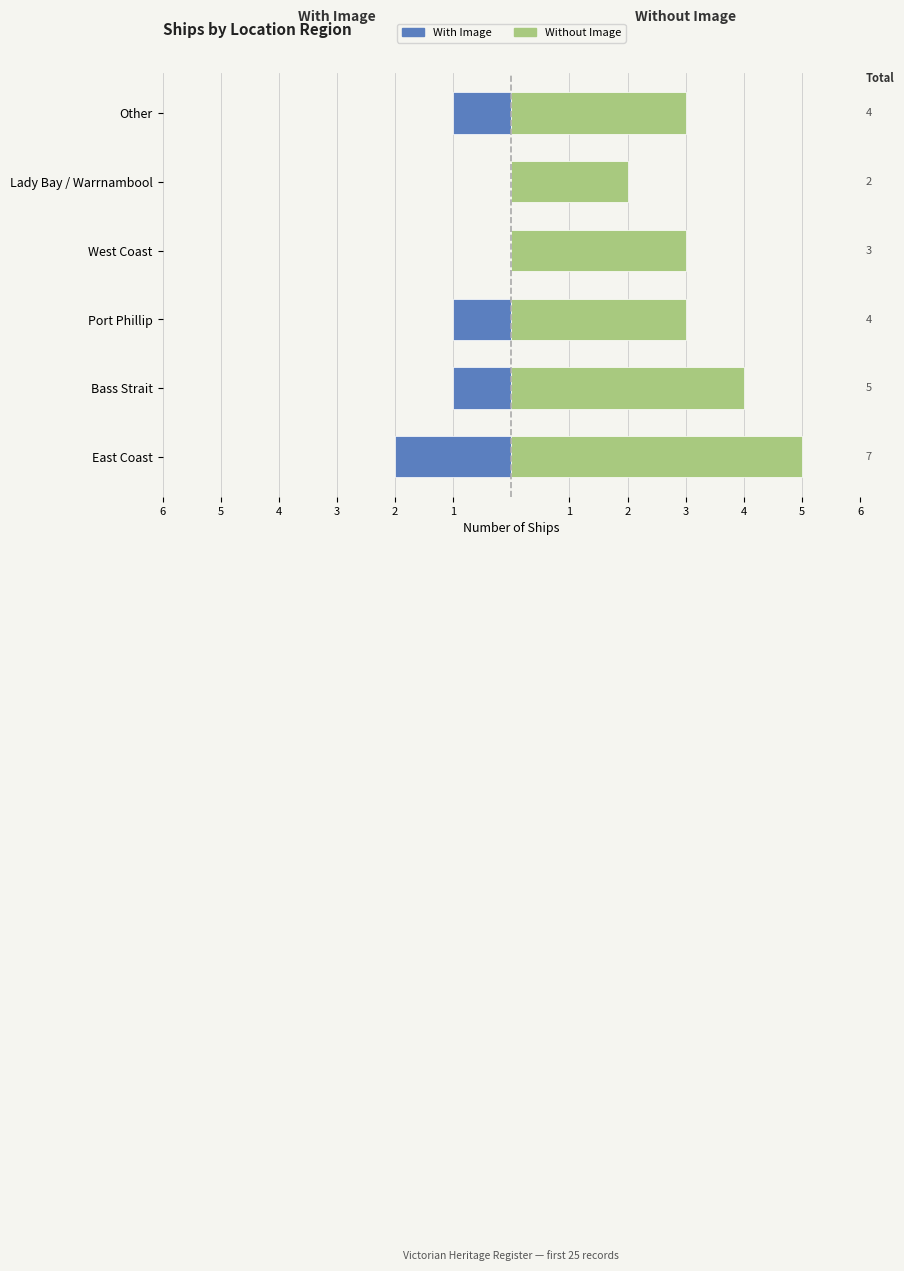

List the series in order of their overall mean, highest first.

Without Image, With Image